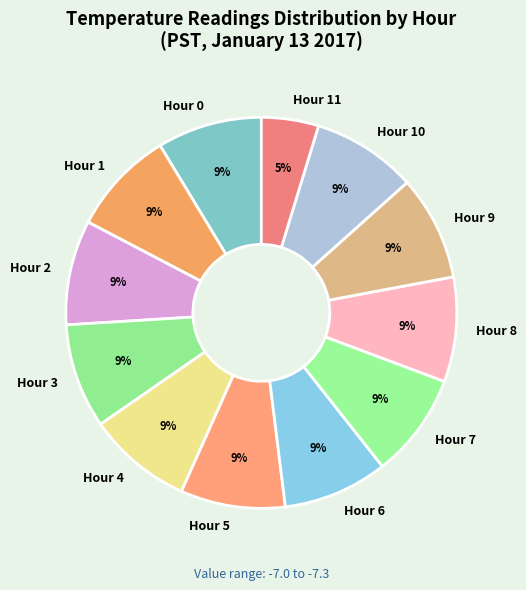

To the nearest percent, what is the difference between the largest and smallest slice percentages?

4%